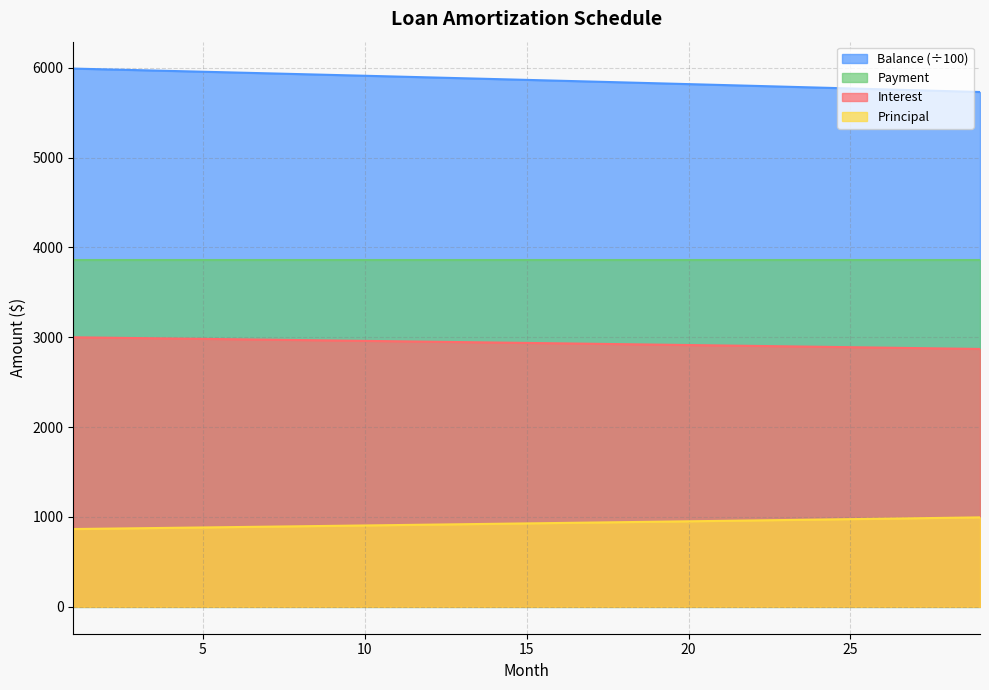

Is the value of Principal at 10 greater than the value of Interest at 20?

No